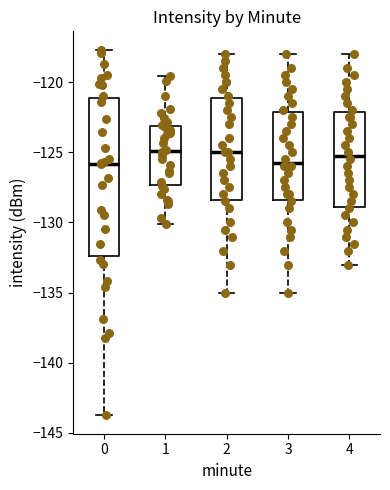

Reading left to right, transcribe this box plot: for each box, give where its median line is, the range the box spans, and where its two whiskers end, as read against the y-axis. The values are not printed on the chart, so give them approximately, as read against the axis.

0: median -126.0, box -132.5 to -121.0, whiskers -144.0 to -117.5
1: median -125.0, box -127.5 to -123.0, whiskers -130.0 to -119.5
2: median -125.0, box -128.5 to -121.0, whiskers -135.0 to -118.0
3: median -125.5, box -128.5 to -122.0, whiskers -135.0 to -118.0
4: median -125.0, box -129.0 to -122.0, whiskers -133.0 to -118.0